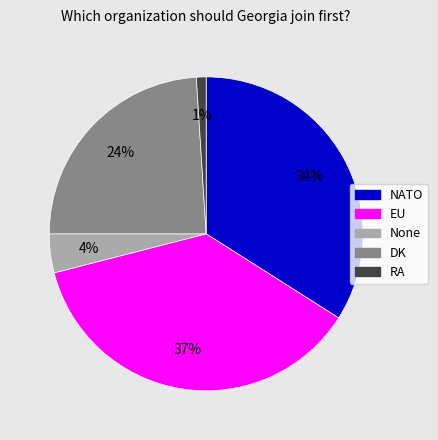

Is the sum of DK and EU greater than half?

Yes